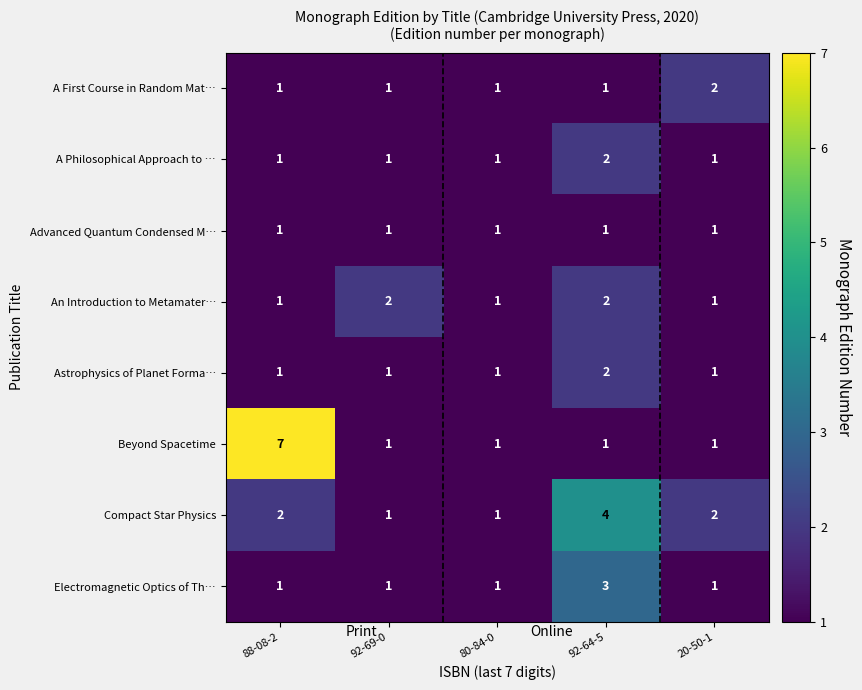

Which category has the highest value in the Beyond Spacetime series?

88-08-2